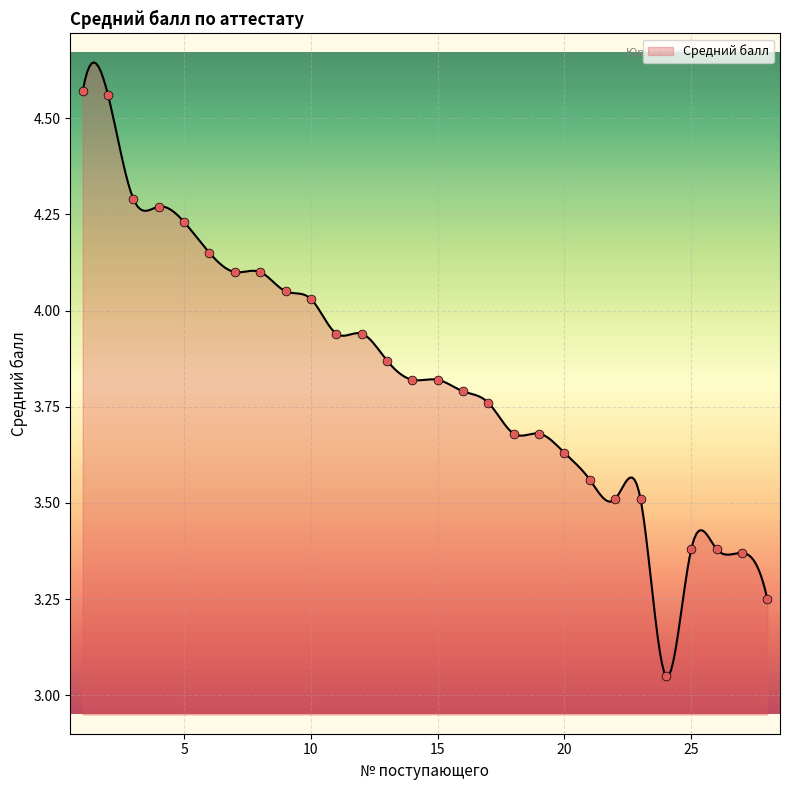

What is the ratio of the value at 21 to the value at 2?

0.8